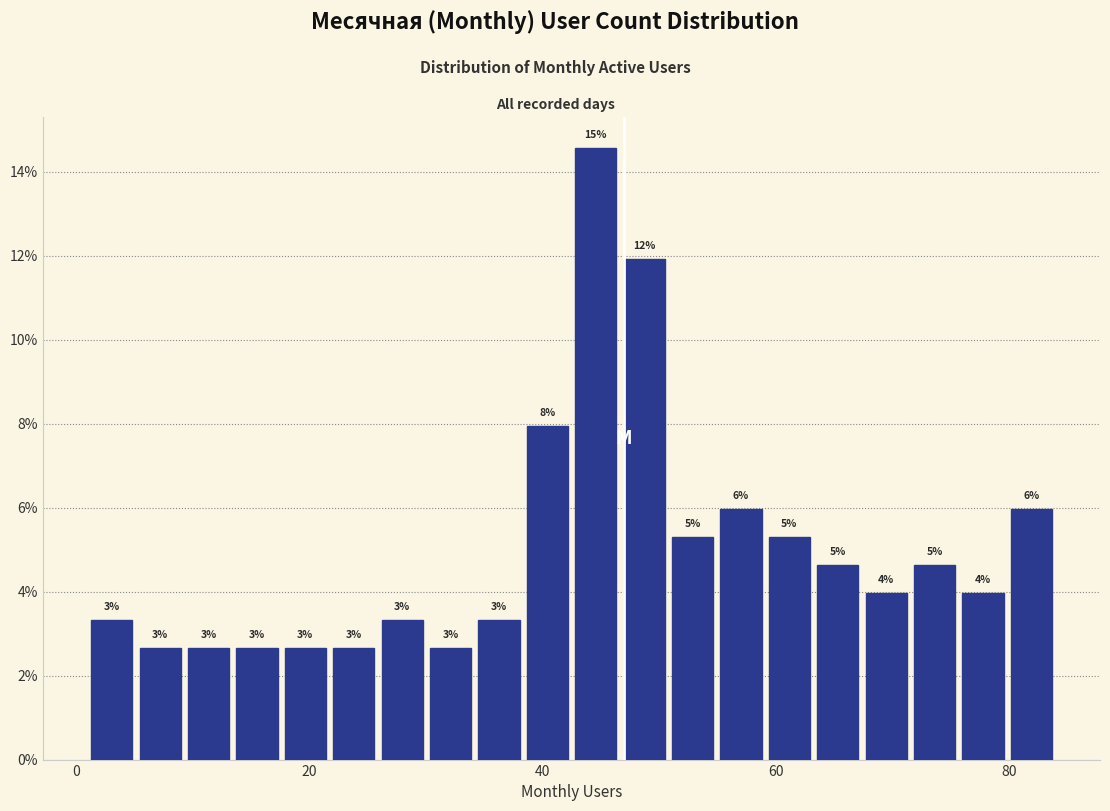

Around what value on the x-axis is the tallest bar? Give the approximate position of its centre, as read against the axis.

44